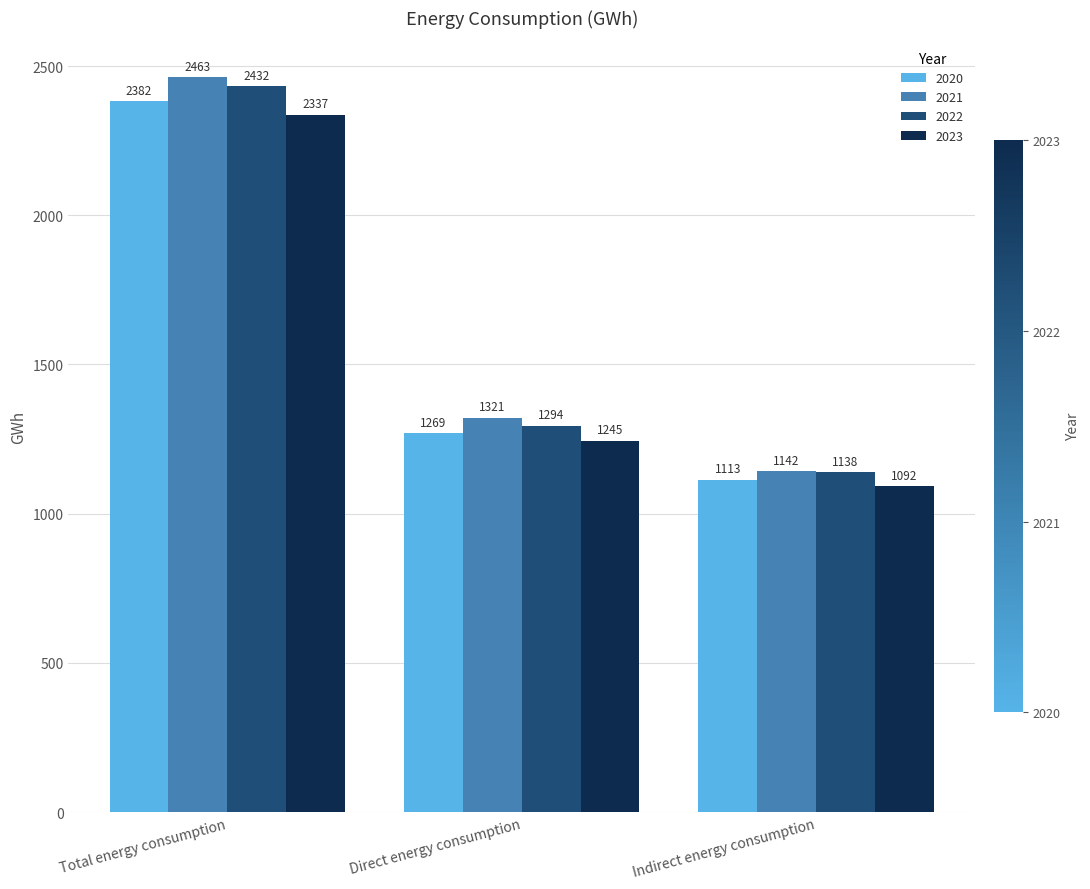

Which series changed the most between Total energy consumption and Indirect energy consumption?

2021